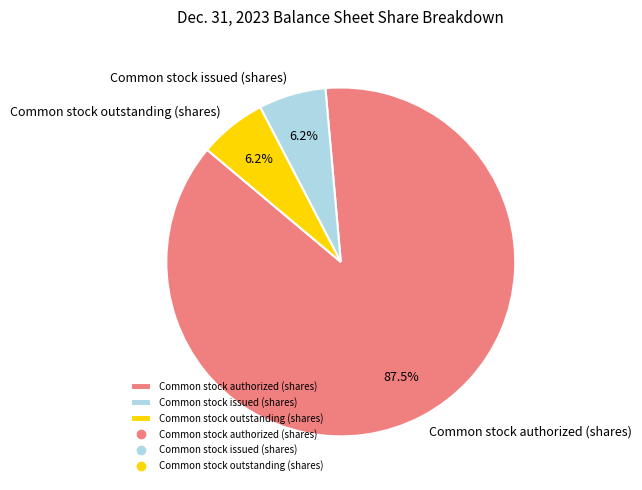

To the nearest percent, what is the difference between the largest and smallest slice percentages?

81%